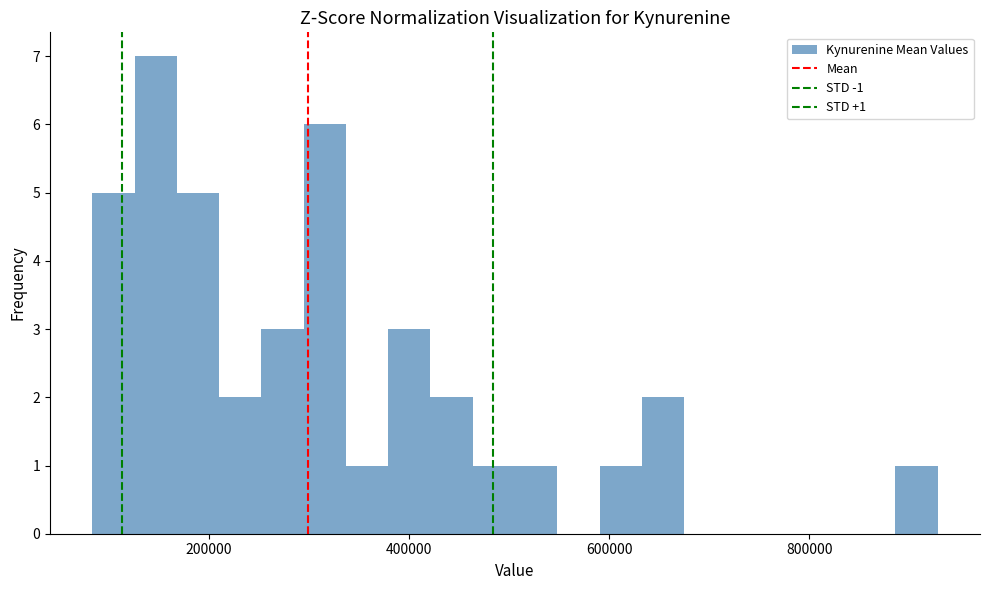

Around what value on the x-axis is the tallest bar? Give the approximate position of its centre, as read against the axis.

140000